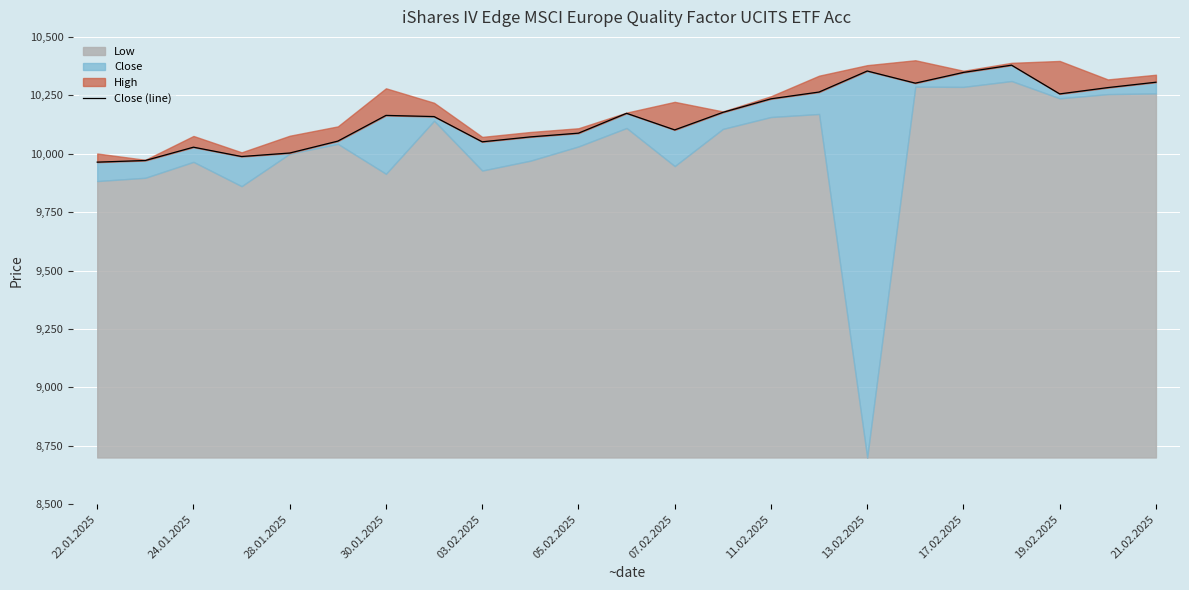

The chart shows a value of 17551 at 21.02.2025. True or false?

False